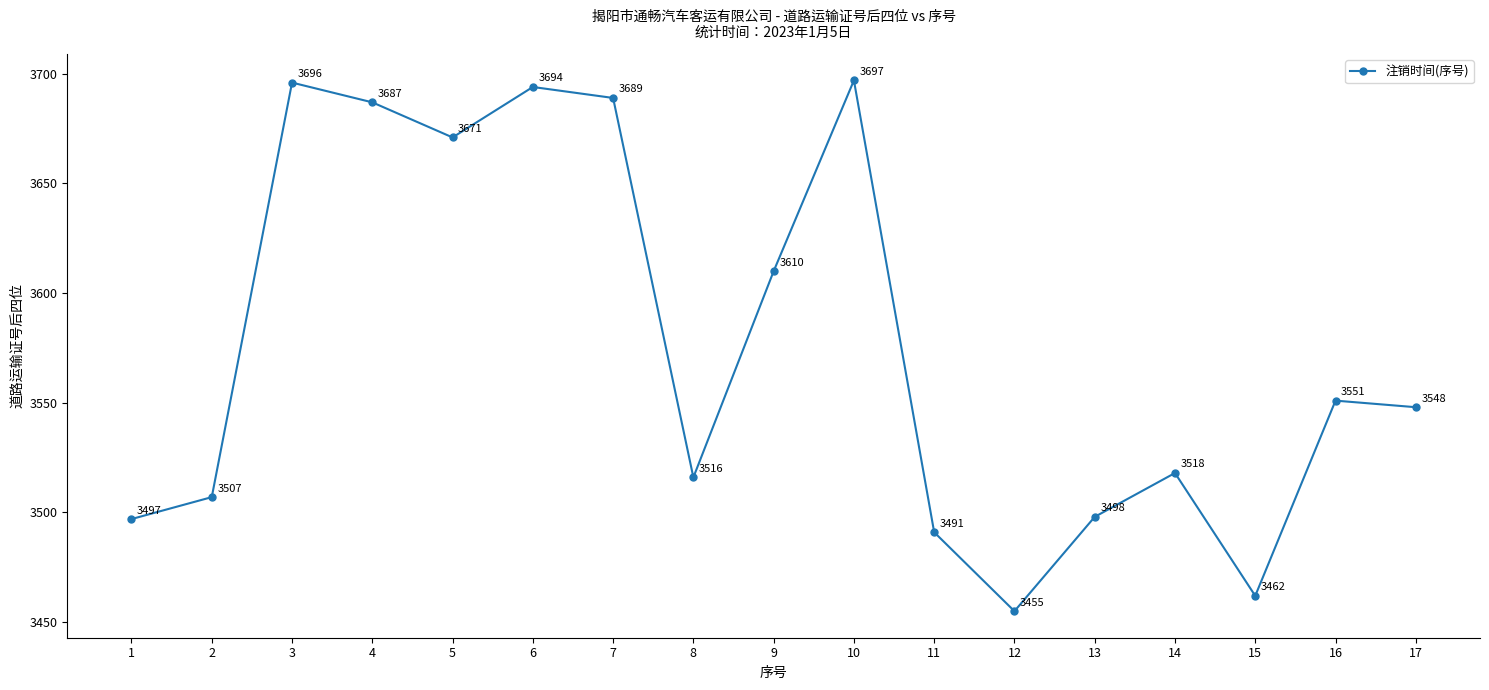

Does the chart display data point markers on the line(s)?

Yes